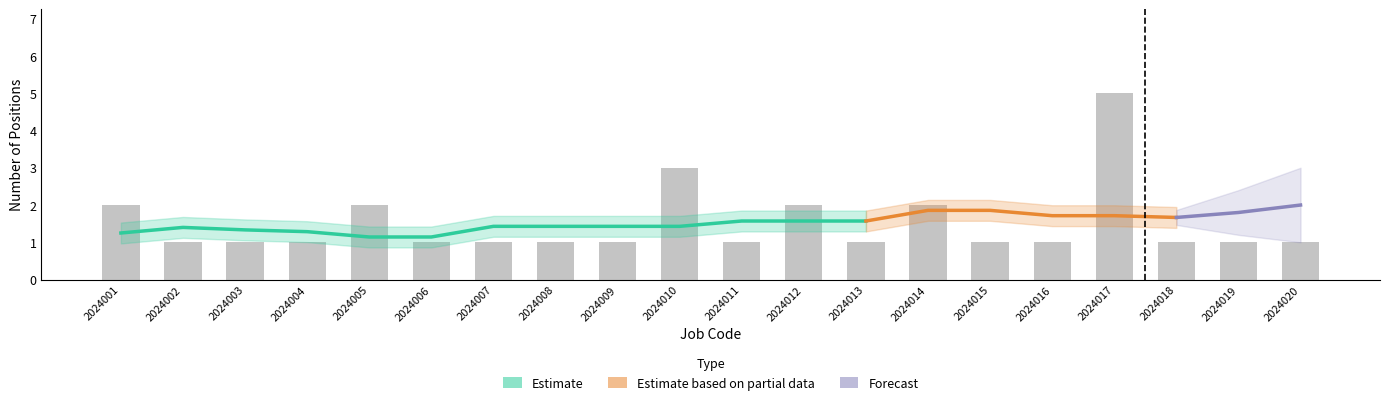

Count the number of values greater than 1.

6